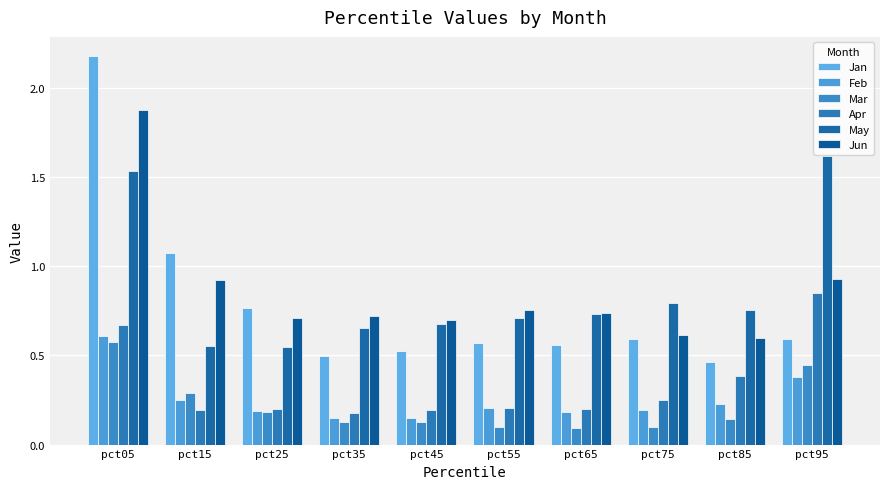

What are all the series names shown in the legend?

Jan, Feb, Mar, Apr, May, Jun